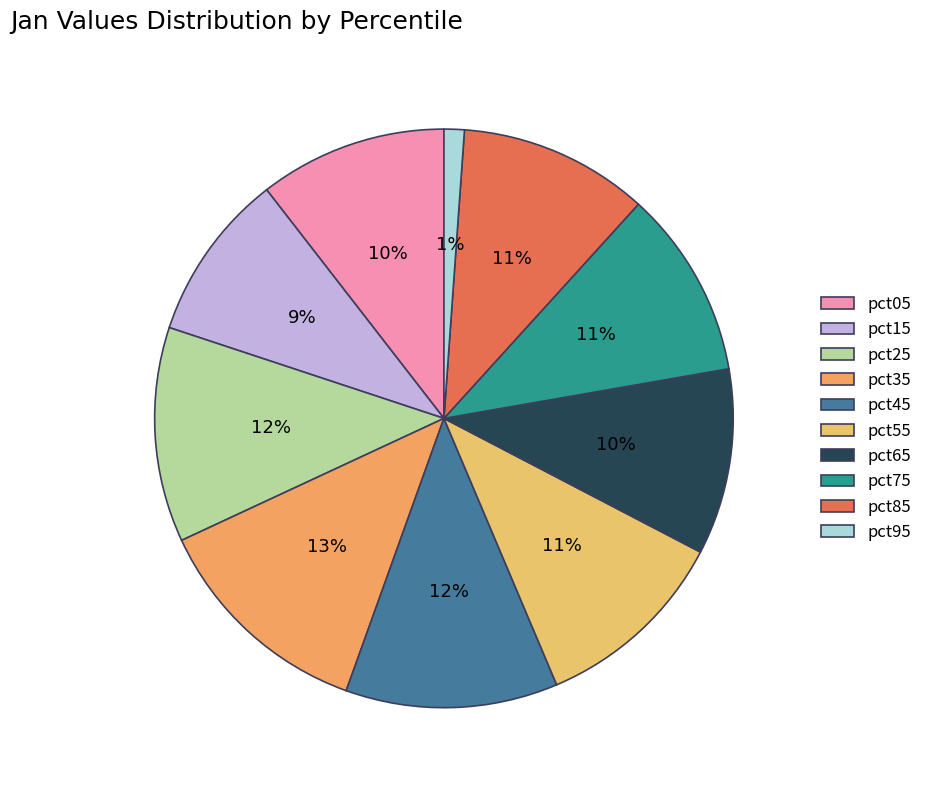

To the nearest percent, what is the average slice percentage?

10%